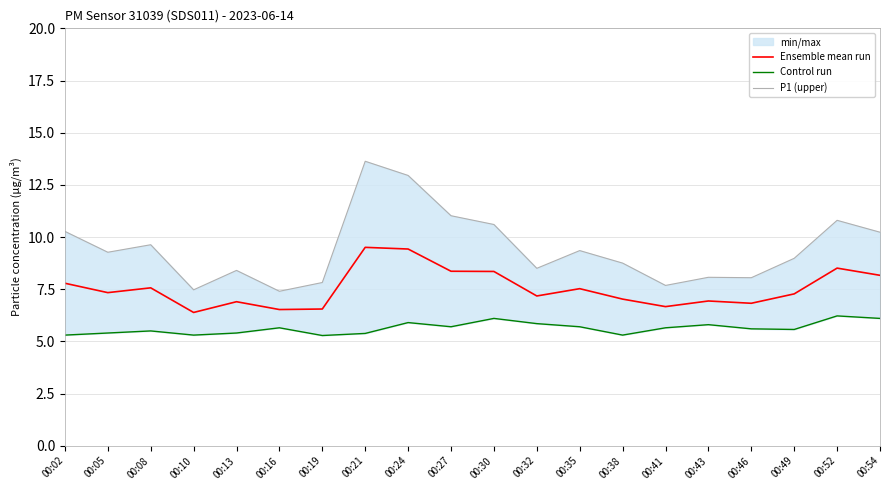

What is the spread (max minus min) of values at 00:32?

2.7